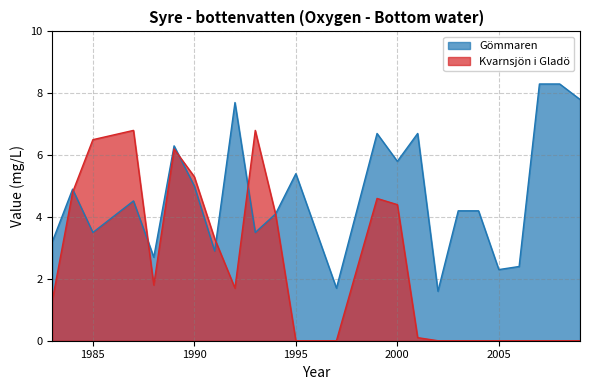

Which series has the largest total across all categories?

Gömmaren